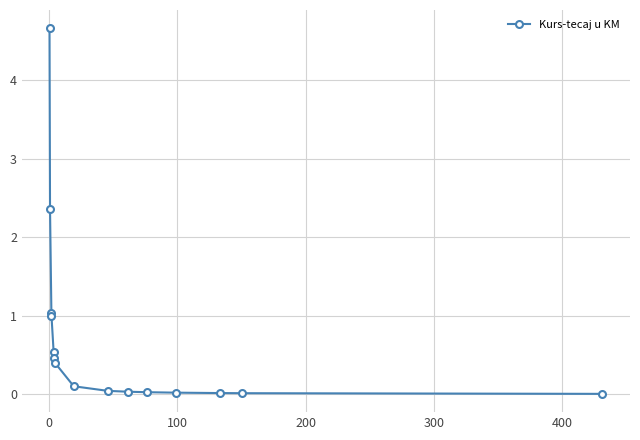

What is the maximum value shown in the chart?

4.7